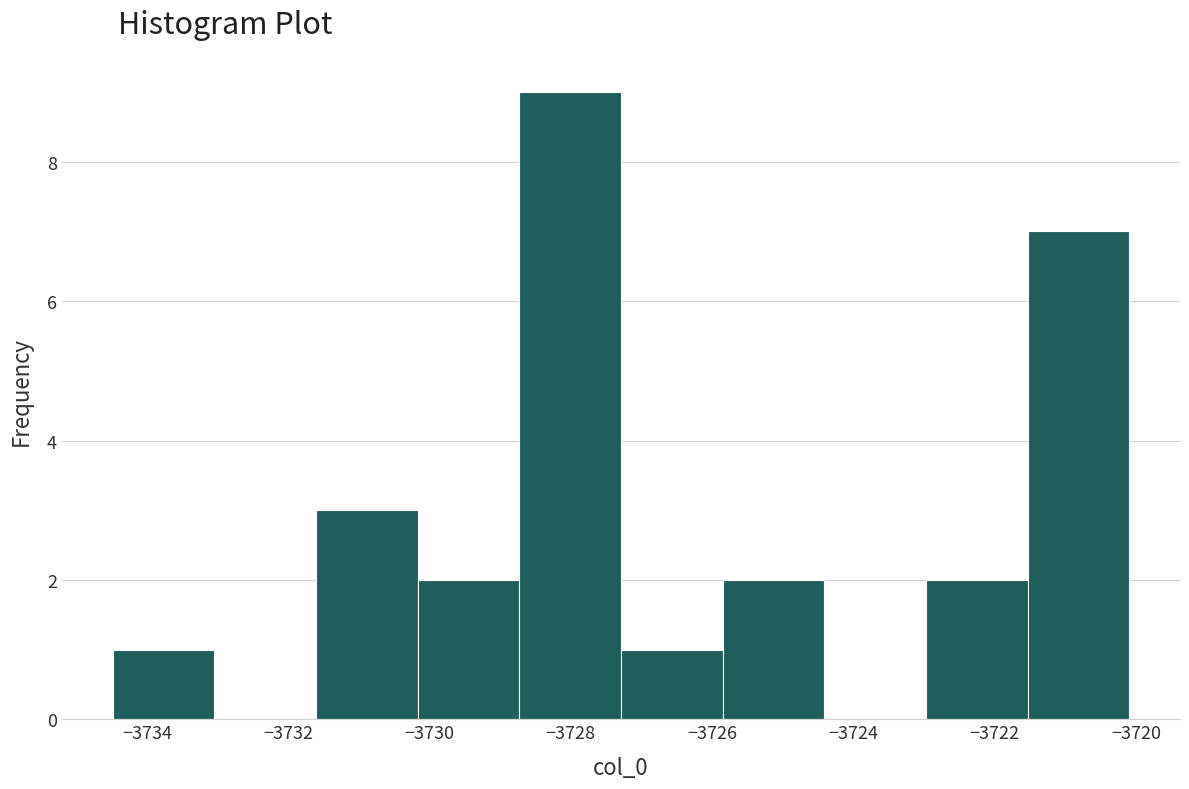

How tall is the bar that spans -3723.0 to -3721.6 on the x-axis? Neither the bar edges nor the heights are printed on the chart, so give them approximately, as read against the axes.

2